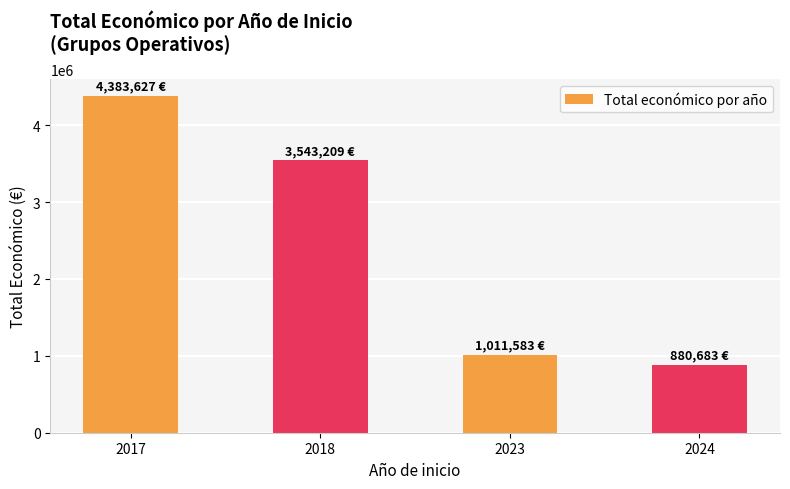

Reading right to left, list all the values displayed in this chart.

2024=880683	2023=1011583	2018=3543209	2017=4383627